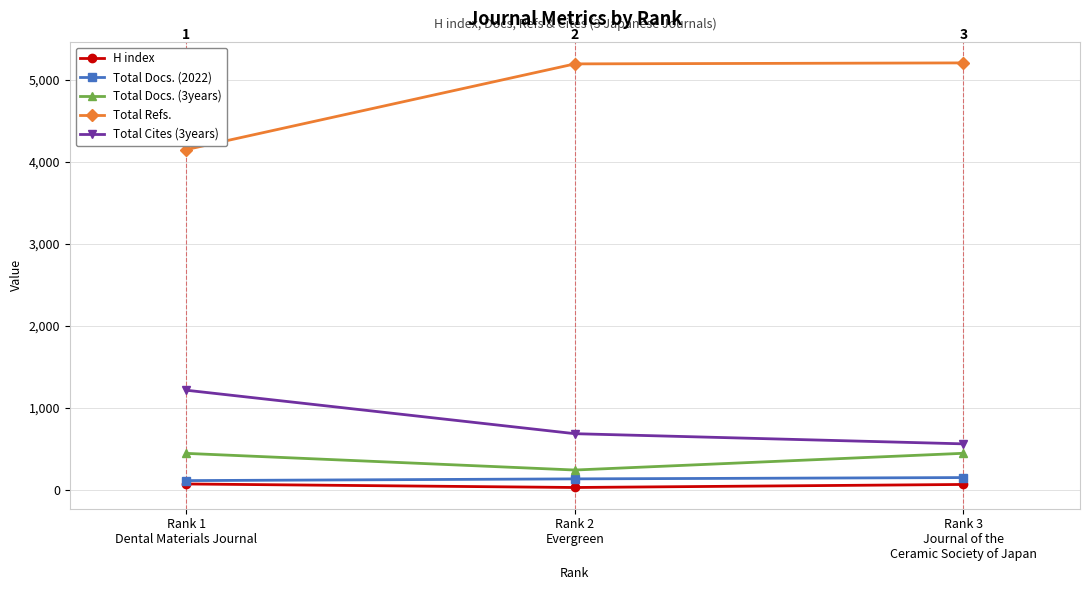

Rank the series by their maximum value, from lowest to highest.

H index, Total Docs. (2022), Total Docs. (3years), Total Cites (3years), Total Refs.